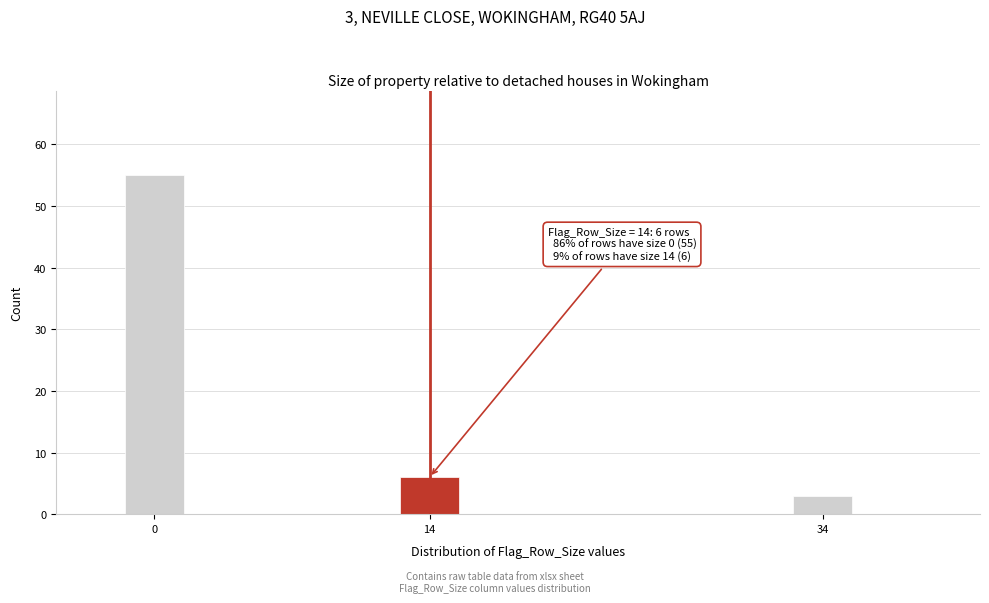

Reading left to right, extract all data points from this chart.

0=55	14=6	34=3